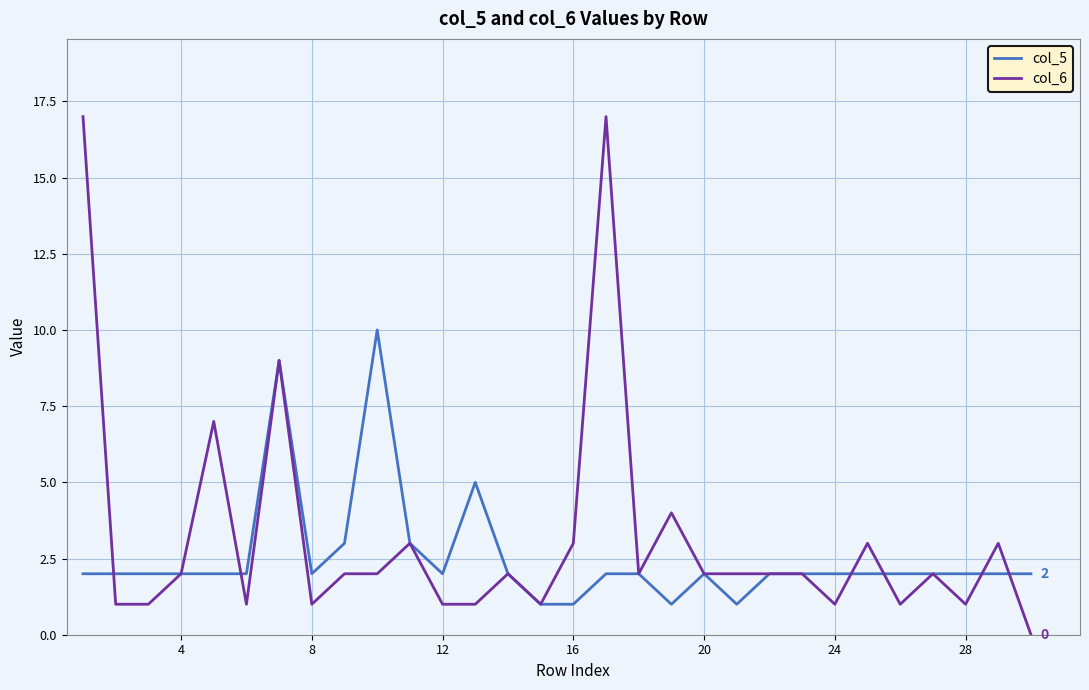

What is the greatest value displayed?

17